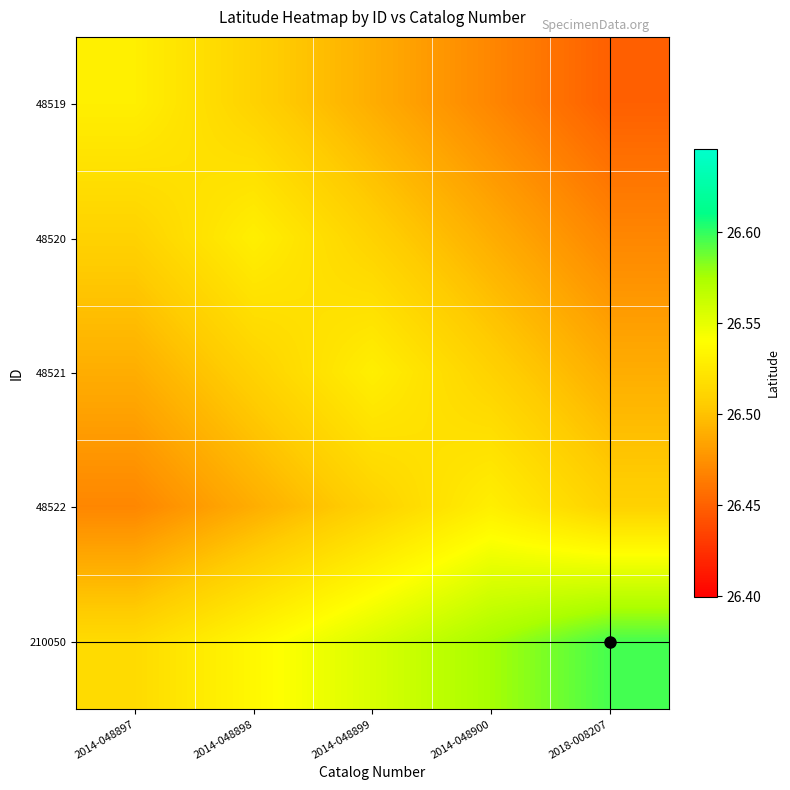

List the series in order of their peak value, highest first.

210050, 48519, 48520, 48521, 48522